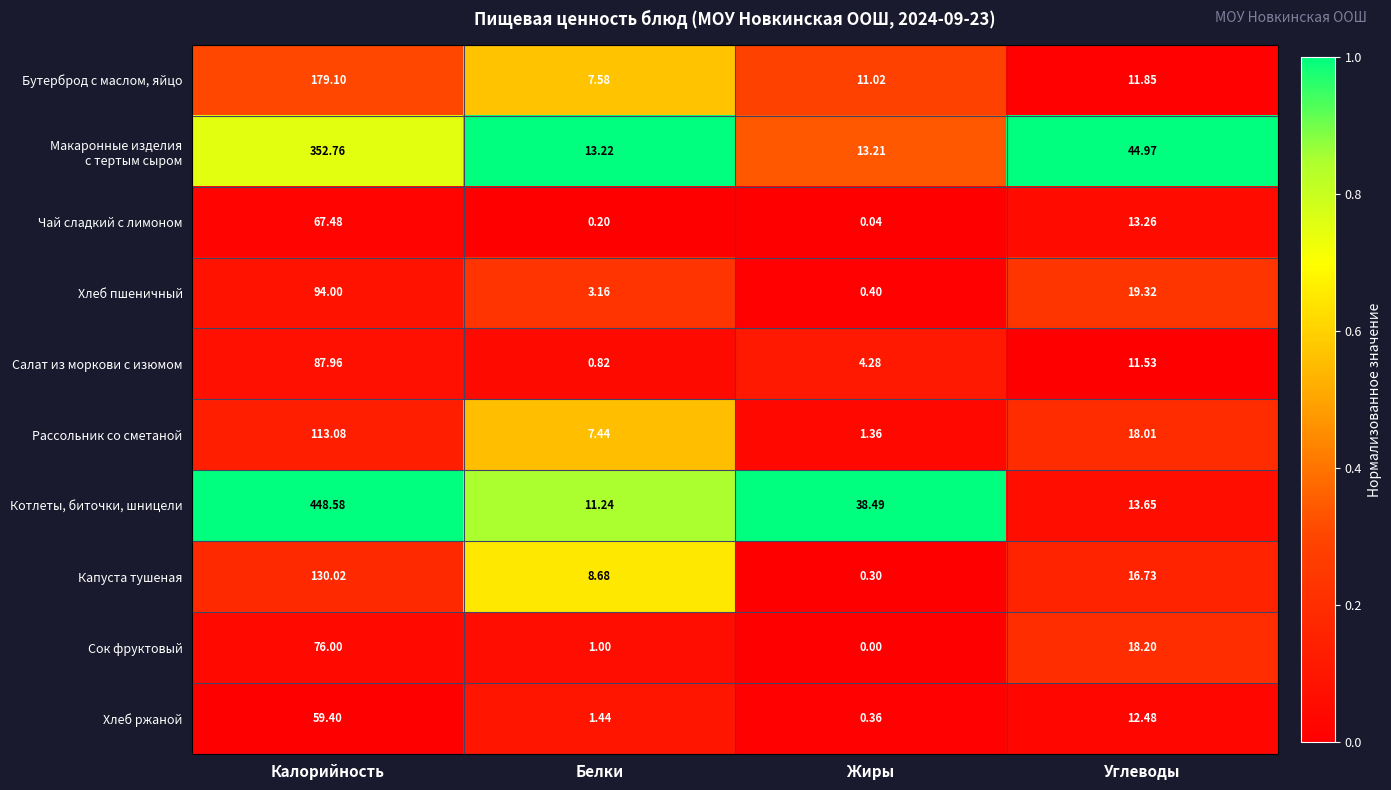

How many data points in Салат из моркови с изюмом are above 11?

2